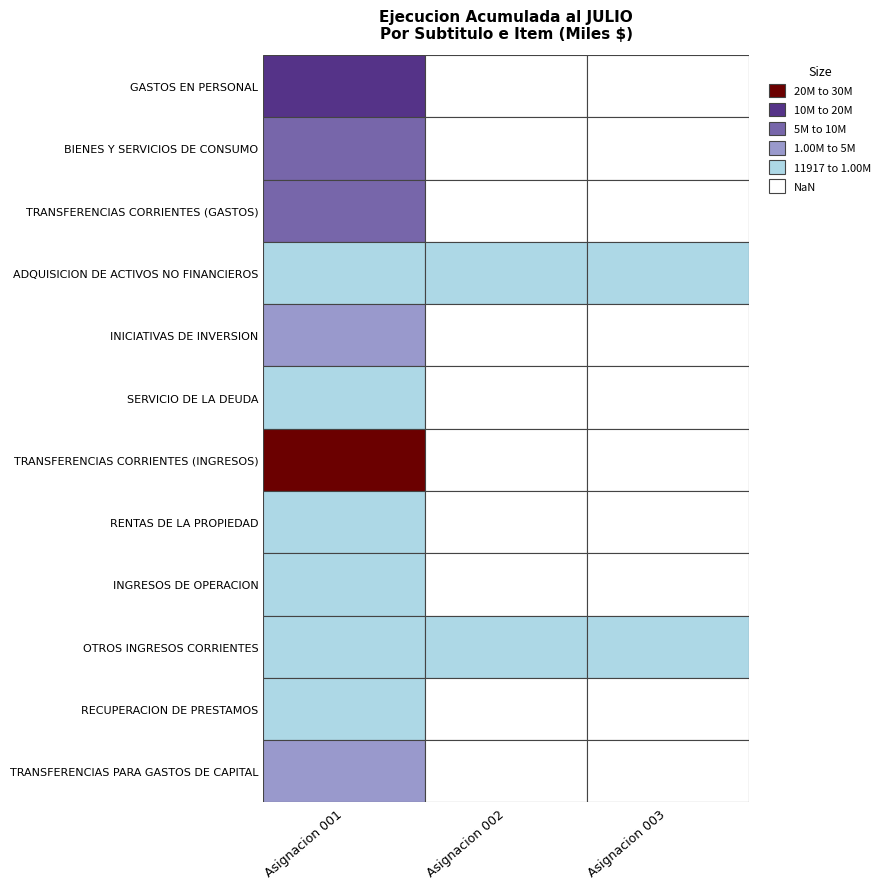

How many values in the INGRESOS DE OPERACION series exceed 0?

1